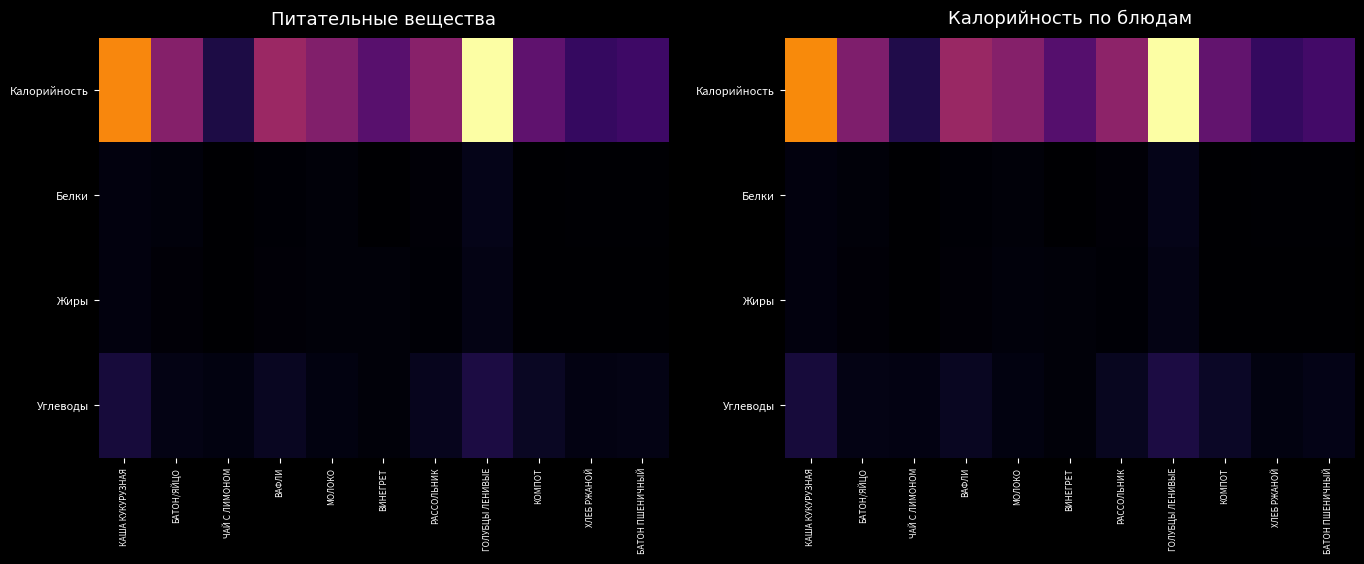

True or false: Белки has a value of 0.7 at ХЛЕБ РЖАНОЙ.

False